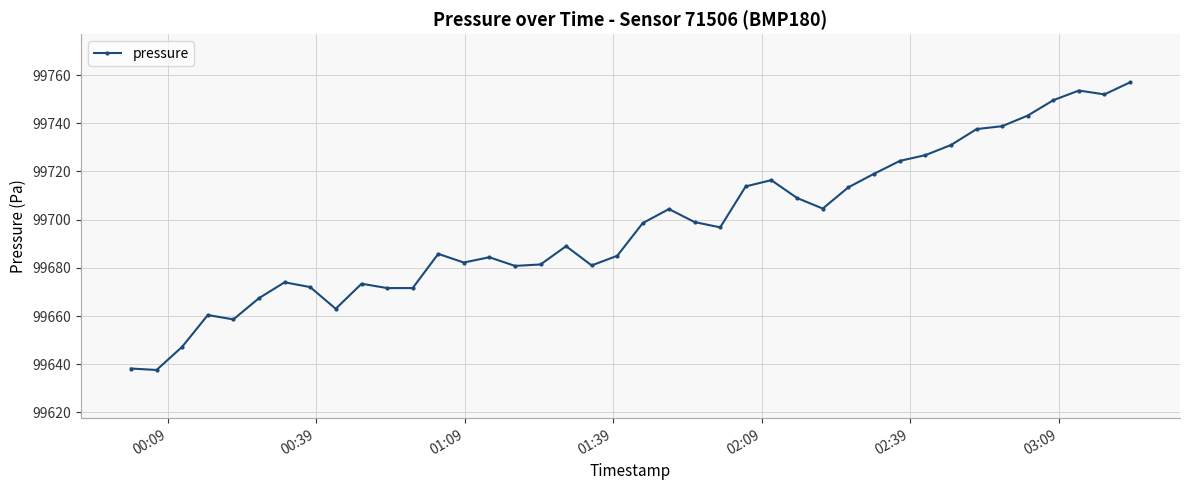

What is the sum of all values?

3987893.6